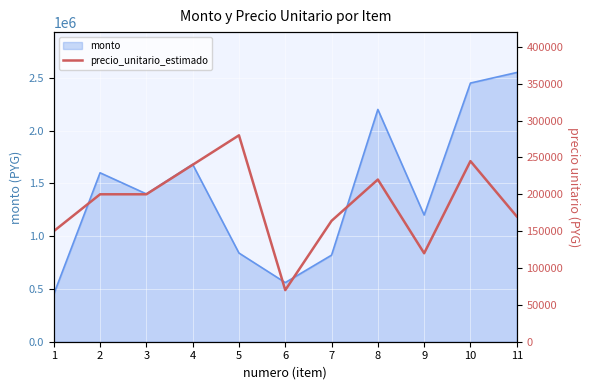

How many lines are shown in the chart?

1